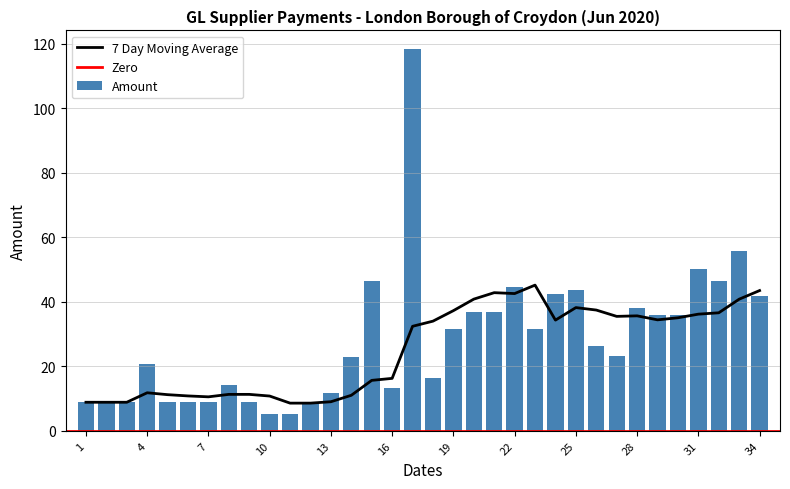

What is the average value of the Amount series?

28.4